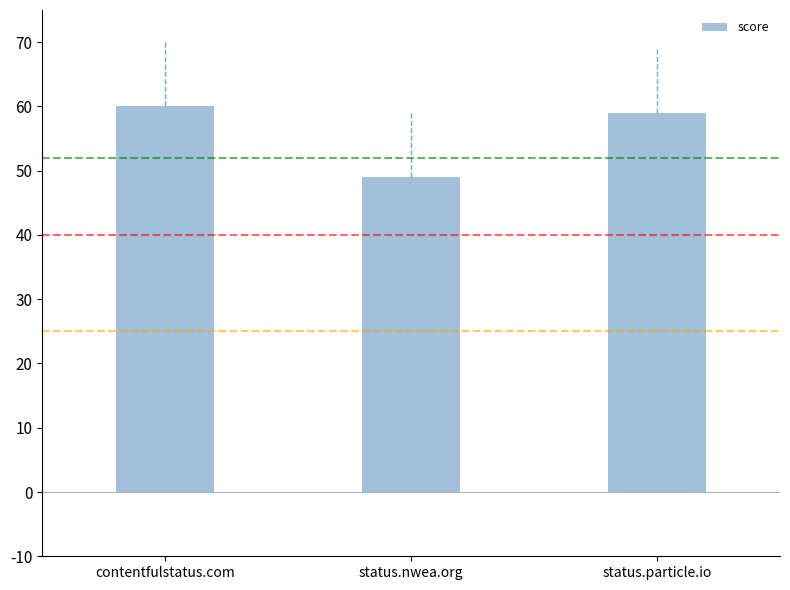

What is the greatest value displayed?

60